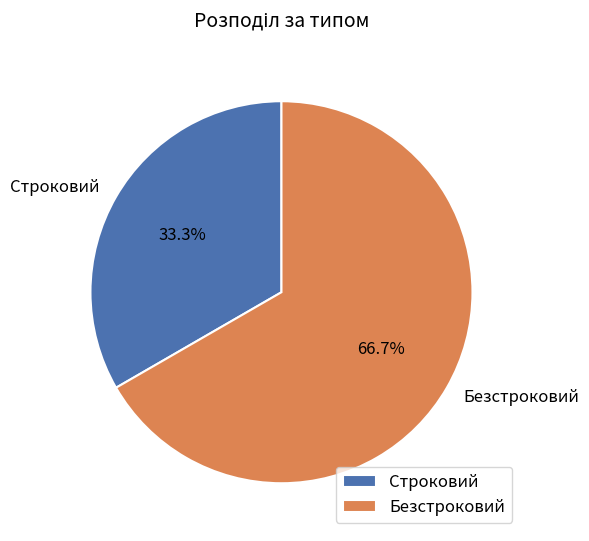

Rank the categories by value from highest to lowest.

Безстроковий, Строковий